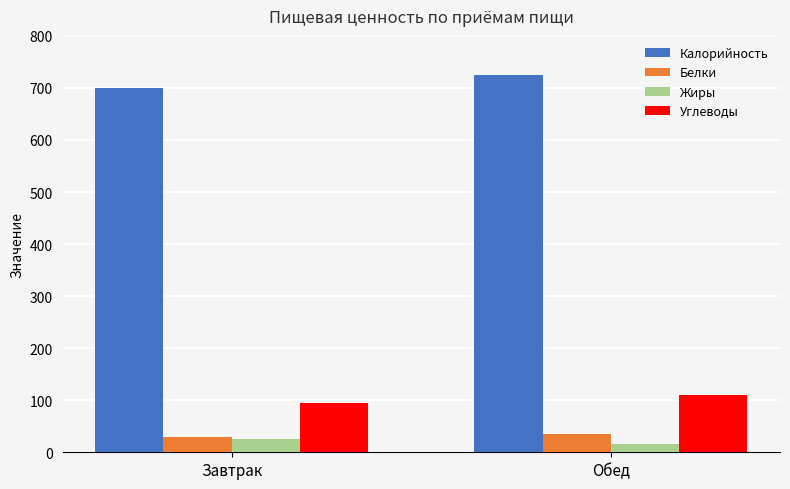

Which series changed the most between Завтрак and Обед?

Калорийность